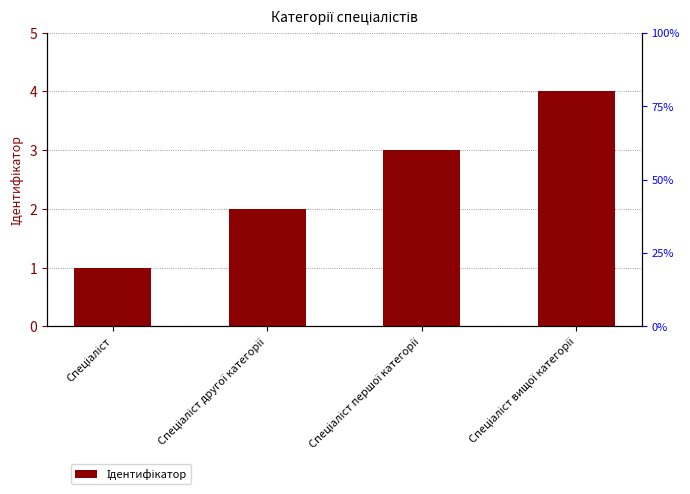

Read the value at Спеціаліст другої категорії.

2